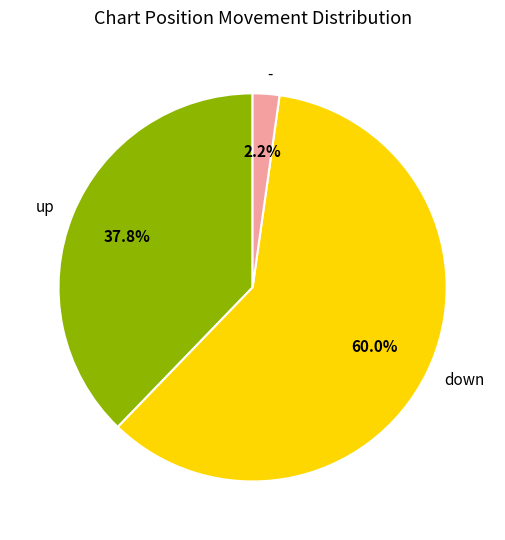

Which slice is the largest?

down